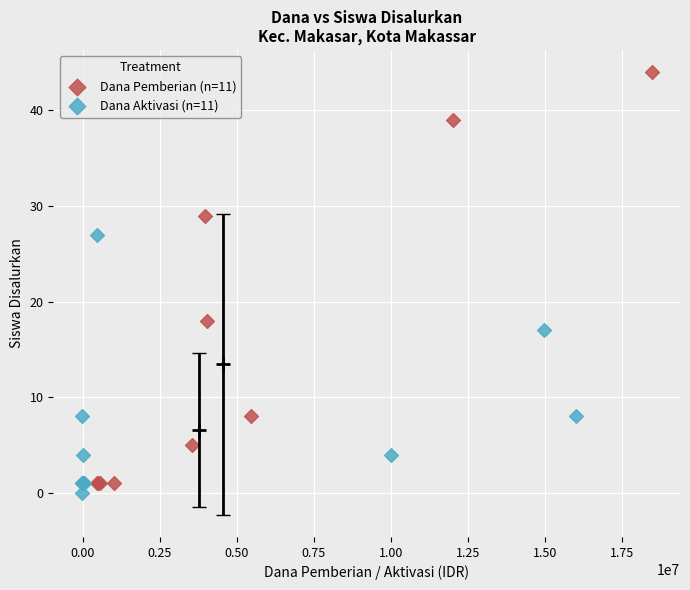

Which series reaches the maximum Y coordinate?

Dana Pemberian (n=11)